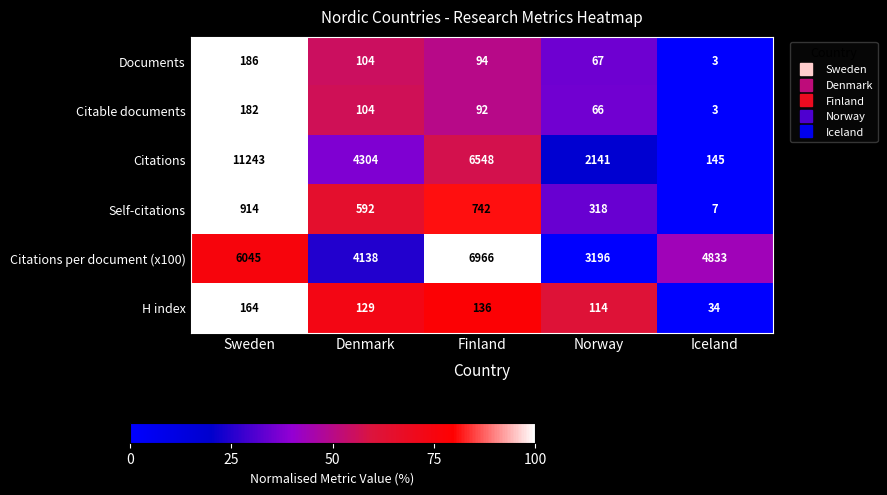

Which series has the widest spread of values?

Citations